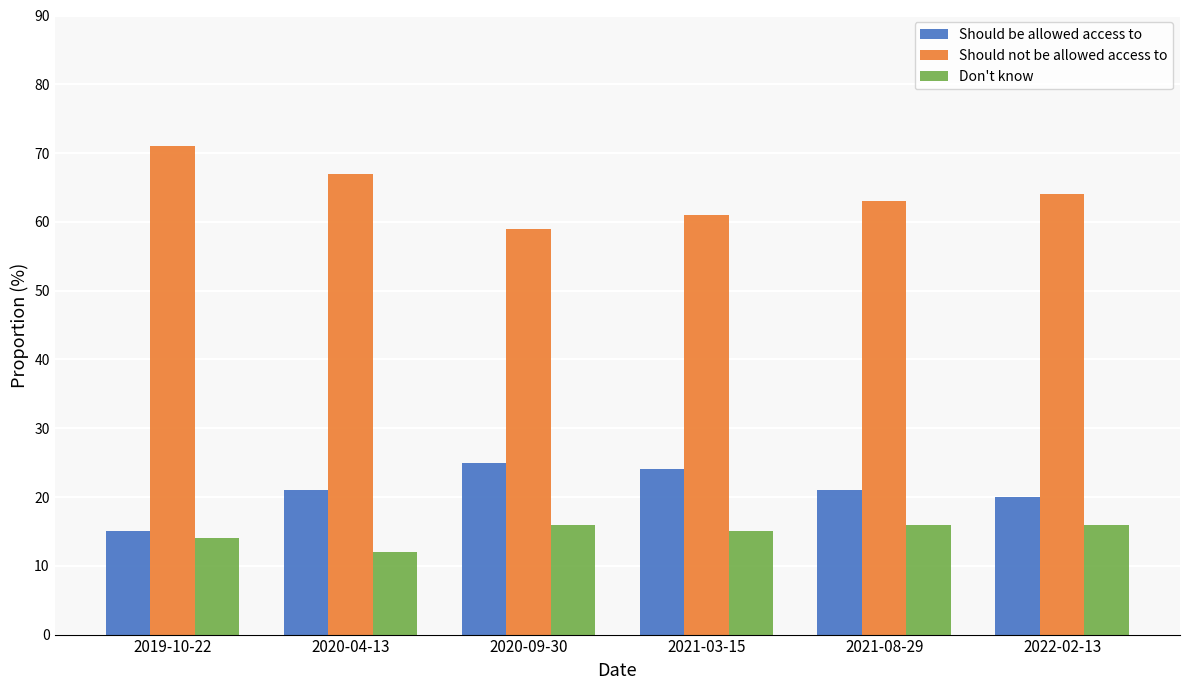

The Should not be allowed access to series shows 41.4 at 2022-02-13. True or false?

False